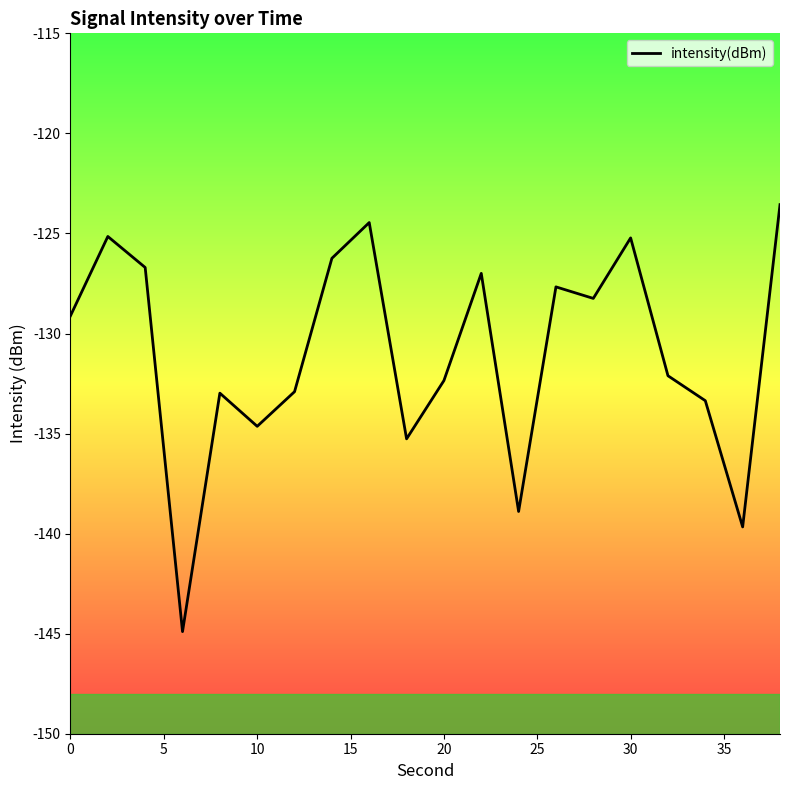

What is the sum of all values?

-2620.4